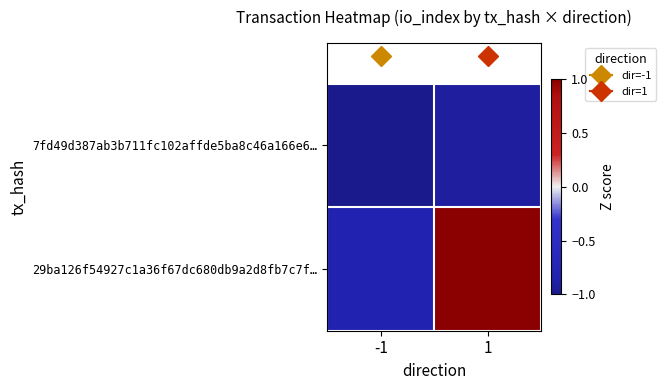

What is the maximum value shown in the chart?

1.0